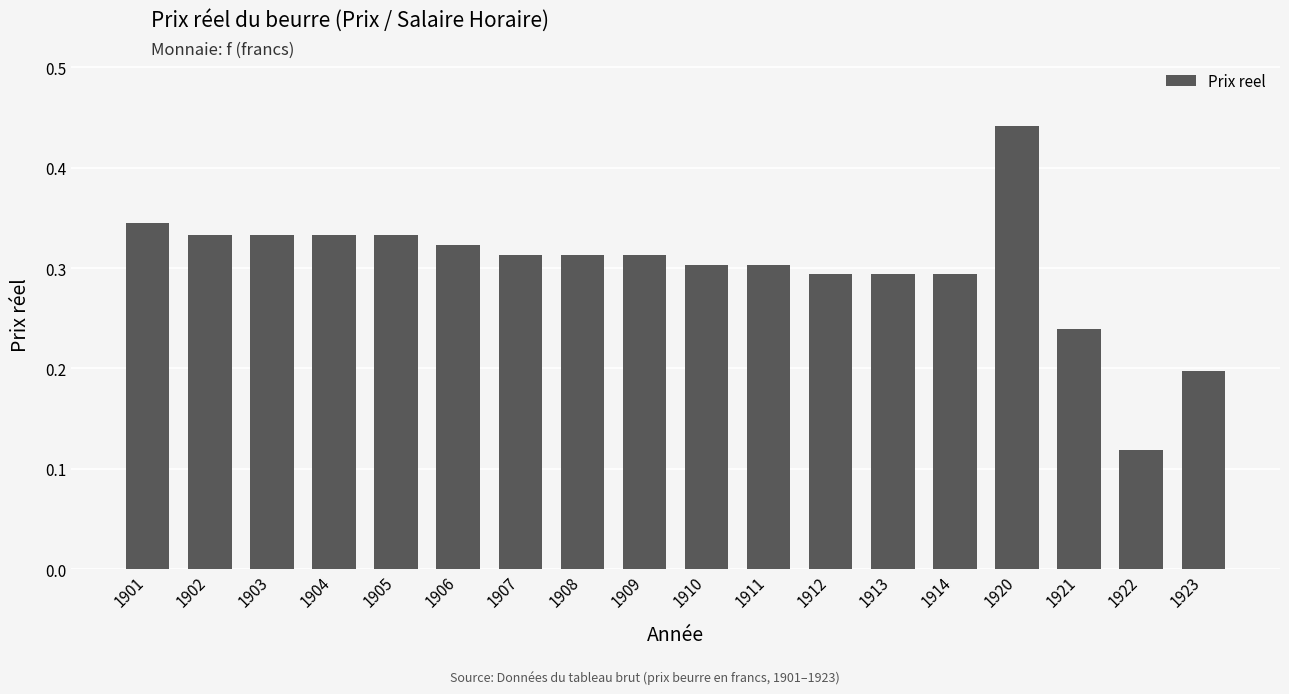

How many bars are there in total?

18